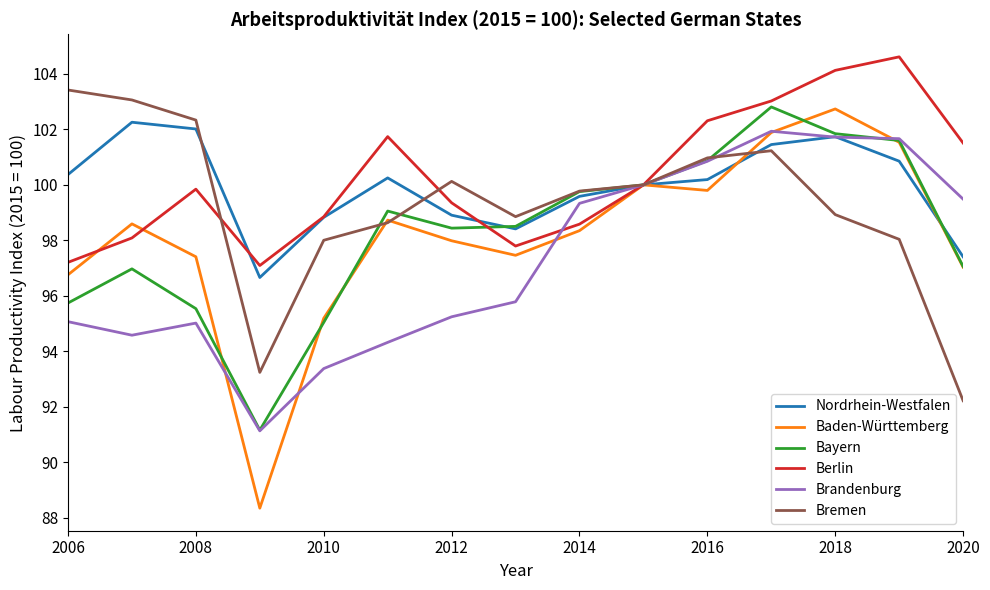

Which series has the widest spread of values?

Baden-Württemberg